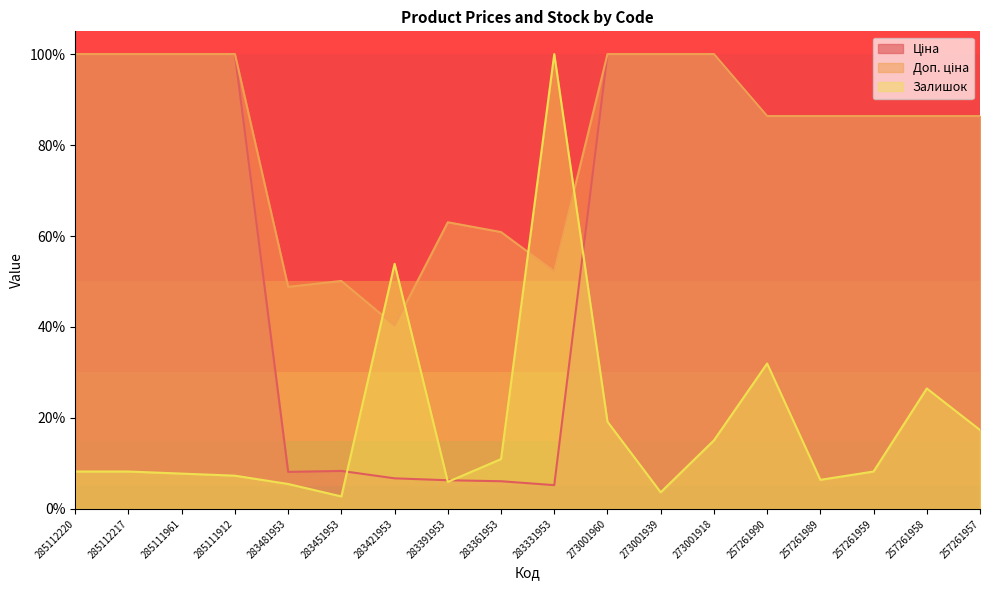

Reading left to right, transcribe all the data shown in this chart.

Ціна: 100.0	100.0	100.0	100.0	8.1	8.4	6.7	6.3	6.1	5.2	100.0	100.0	100.0	86.4	86.4	86.4	86.4	86.4
Доп. ціна: 100.0	100.0	100.0	100.0	48.8	50.1	40.3	63.0	60.9	52.2	100.0	100.0	100.0	86.4	86.4	86.4	86.4	86.4
Залишок: 8.2	8.2	7.8	7.3	5.5	2.7	53.9	5.9	11.0	100.0	19.2	3.7	15.1	32.0	6.4	8.2	26.5	17.4